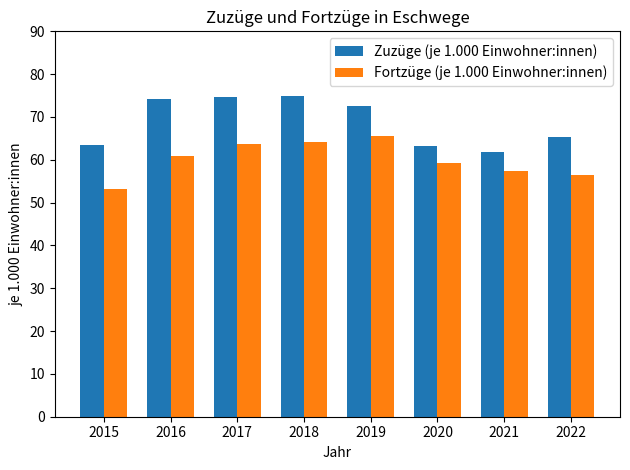

The value of Zuzüge (je 1.000 Einwohner:innen) at 2022 is 65.3. True or false?

True